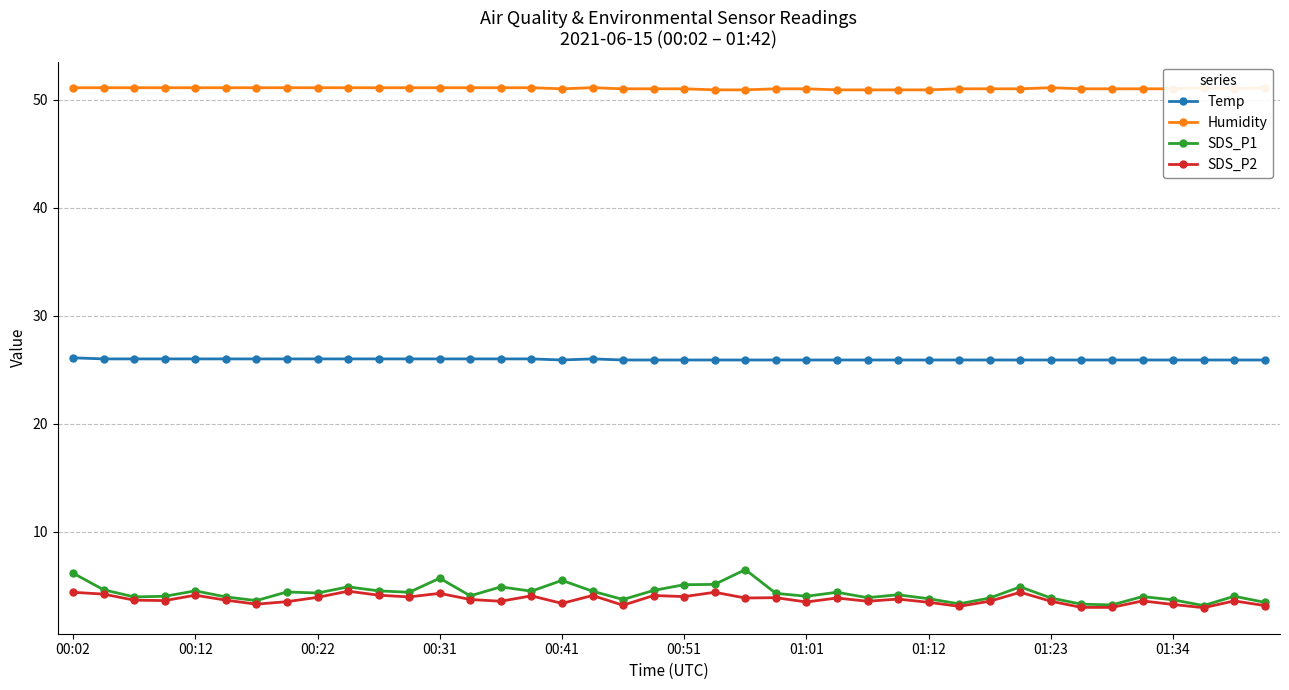

Reading left to right, what are all the values shown in this chart?

Temp: 26.1	26.0	26.0	26.0	26.0	26.0	26.0	26.0	26.0	26.0	26.0	26.0	26.0	26.0	26.0	26.0	25.9	26.0	25.9	25.9	25.9	25.9	25.9	25.9	25.9	25.9	25.9	25.9	25.9	25.9	25.9	25.9	25.9	25.9	25.9	25.9	25.9	25.9	25.9	25.9
Humidity: 51.1	51.1	51.1	51.1	51.1	51.1	51.1	51.1	51.1	51.1	51.1	51.1	51.1	51.1	51.1	51.1	51.0	51.1	51.0	51.0	51.0	50.9	50.9	51.0	51.0	50.9	50.9	50.9	50.9	51.0	51.0	51.0	51.1	51.0	51.0	51.0	51.0	51.1	51.0	51.1
SDS_P1: 6.2	4.6	4.0	4.0	4.5	4.0	3.6	4.4	4.3	4.9	4.5	4.4	5.7	4.1	4.9	4.5	5.5	4.5	3.7	4.6	5.1	5.1	6.5	4.3	4.0	4.4	3.9	4.2	3.8	3.3	3.9	4.9	3.9	3.3	3.2	4.0	3.7	3.2	4.0	3.5
SDS_P2: 4.4	4.2	3.7	3.6	4.1	3.7	3.3	3.5	3.9	4.5	4.1	4.0	4.3	3.7	3.6	4.1	3.4	4.1	3.2	4.1	4.0	4.4	3.9	3.9	3.5	3.9	3.6	3.8	3.5	3.1	3.6	4.4	3.6	3.0	3.0	3.6	3.3	3.0	3.6	3.2